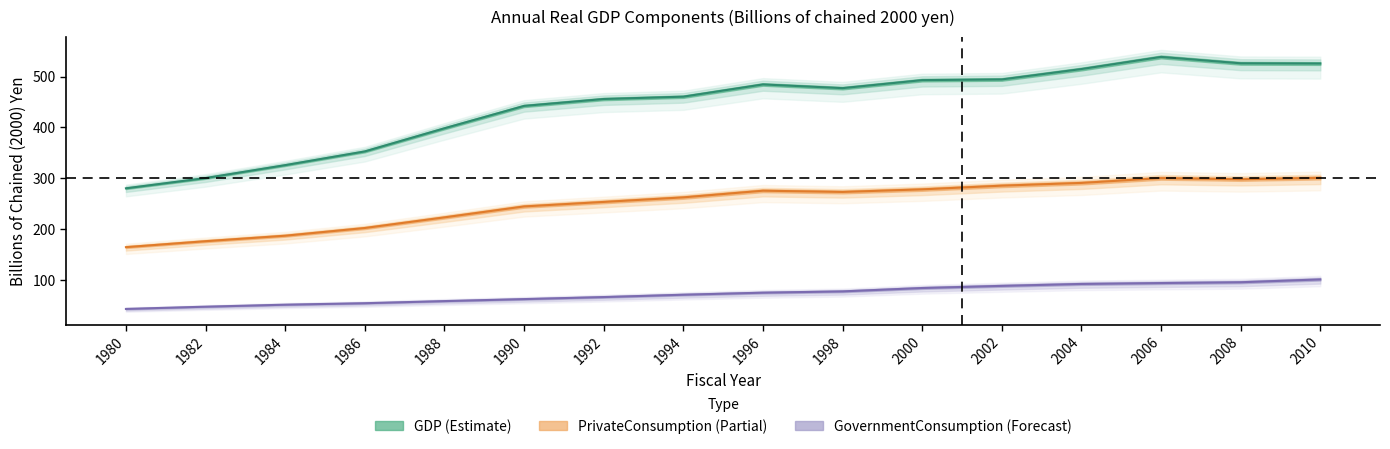

What is the greatest value displayed?

538.7